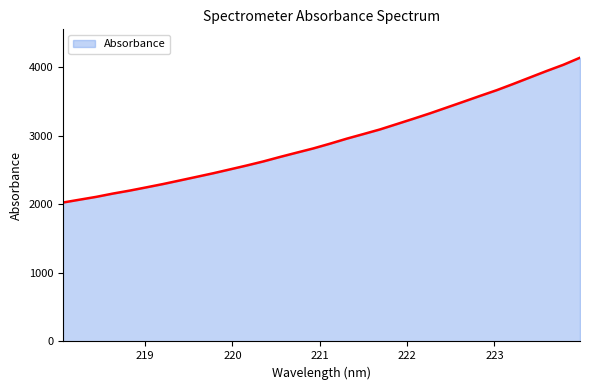

What is the smallest value displayed?

2027.5